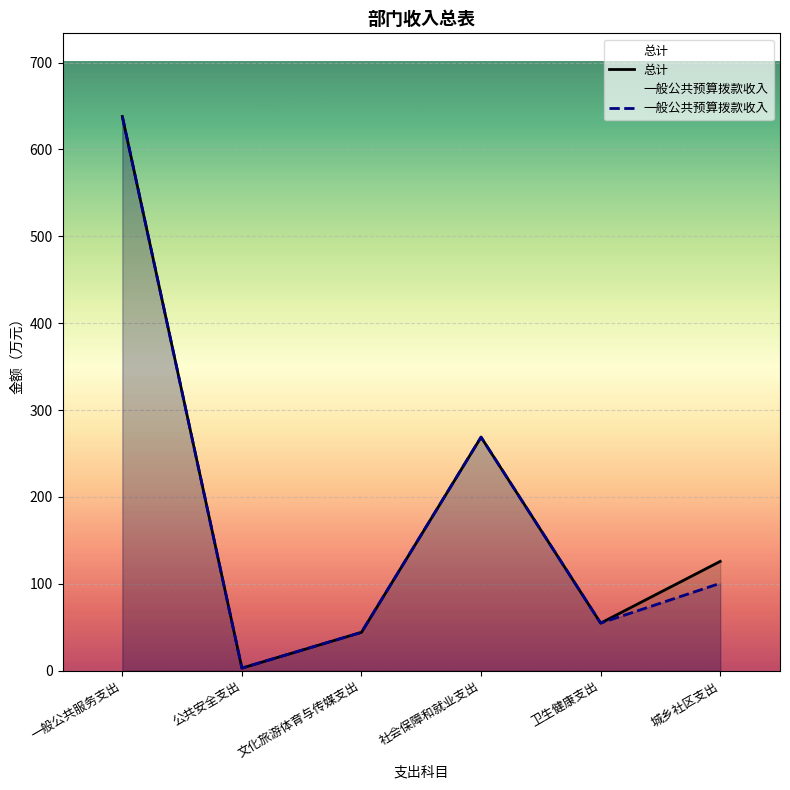

The 总计 series shows 37.3 at 卫生健康支出. True or false?

False